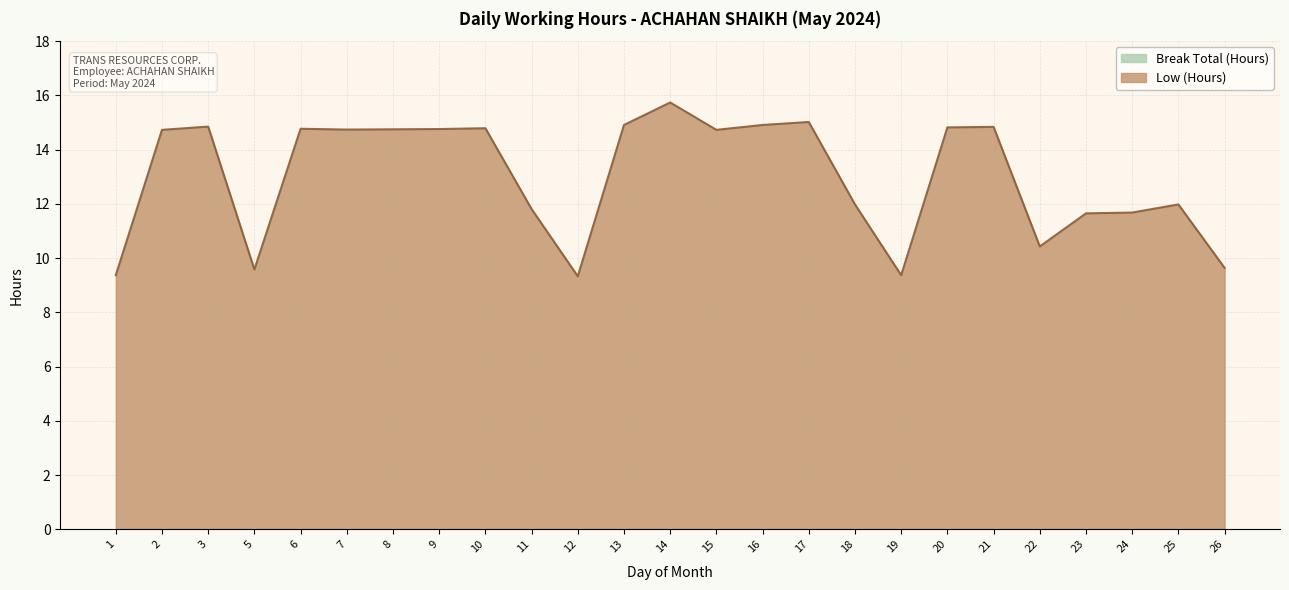

List the labels in order of value, largest first.

14, 17, 13, 16, 3, 21, 20, 10, 6, 9, 8, 7, 2, 15, 18, 25, 11, 24, 23, 22, 26, 5, 1, 19, 12